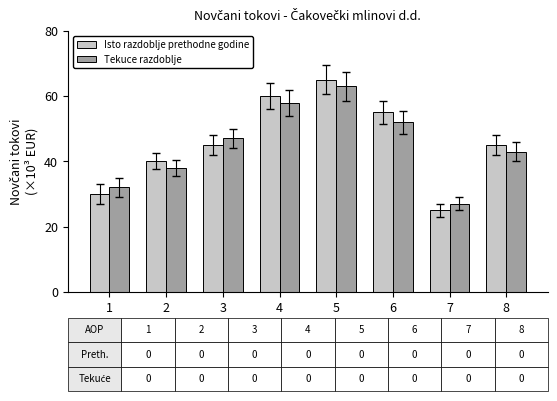

What value does the Tekuce razdoblje series have at 6?

52